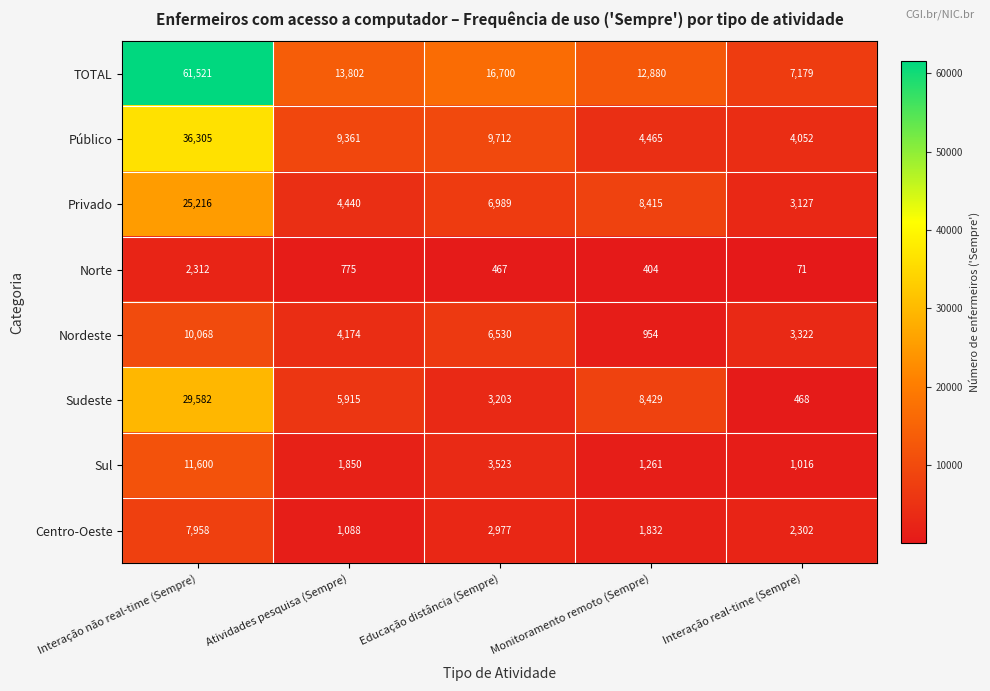

What is the greatest value displayed?

61521